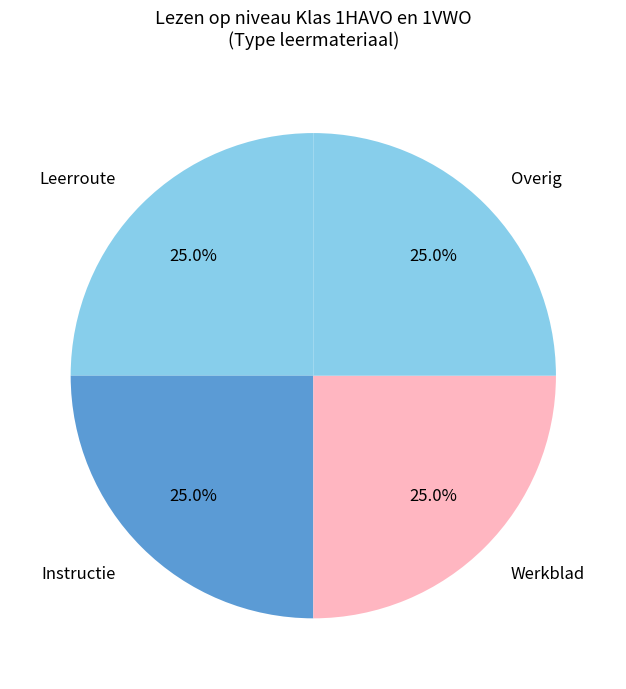

Does any single category account for the majority?

No